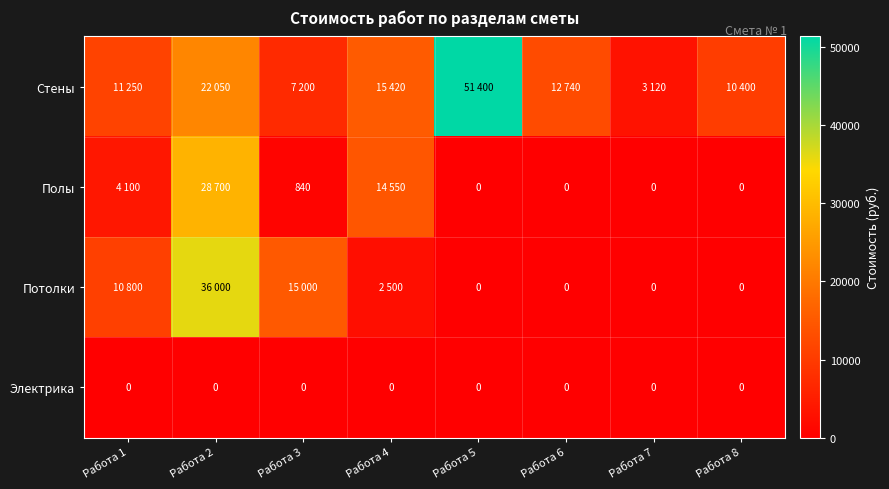

Is it true that Электрика equals 0 at Работа 1?

True